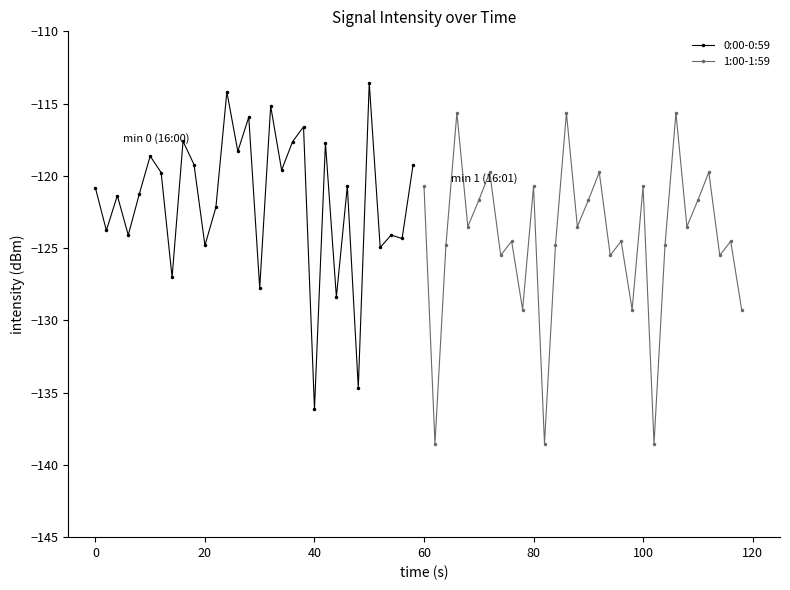

What is the difference between the maximum and second lowest values in the 0:00-0:59 series?

21.1